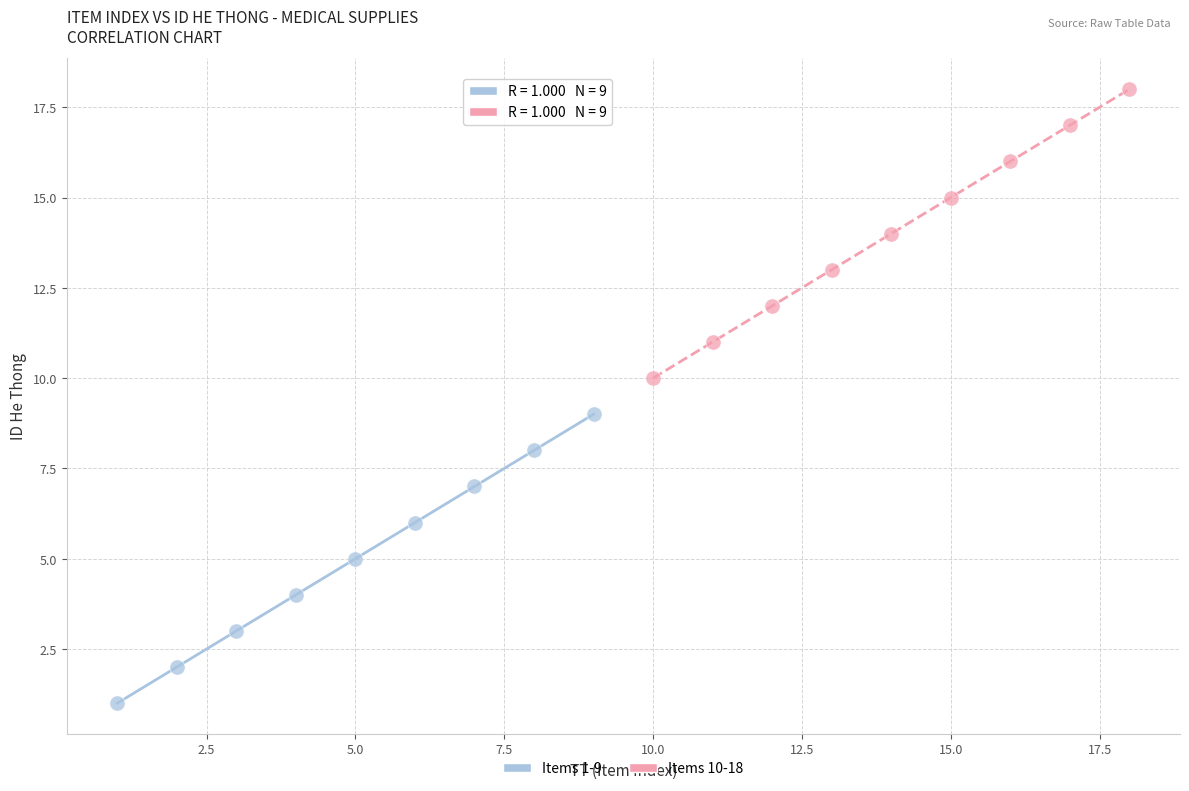

Which series contains the lowest Y value?

Items 1-9